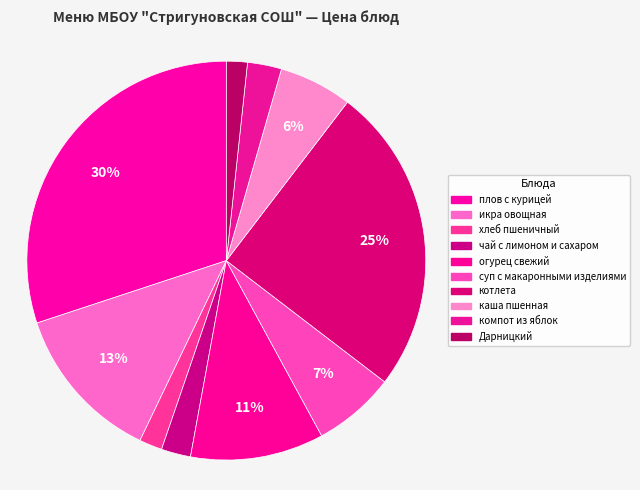

How many segments does this pie chart have?

10